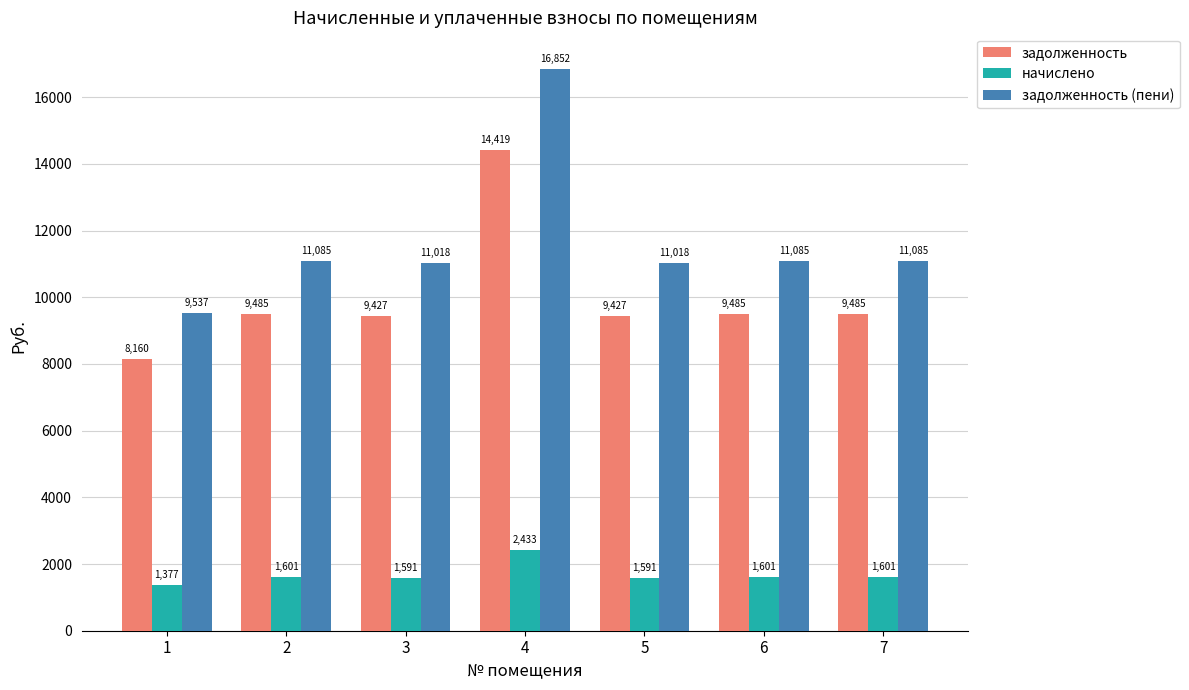

At which category is the sum across all series the highest?

4